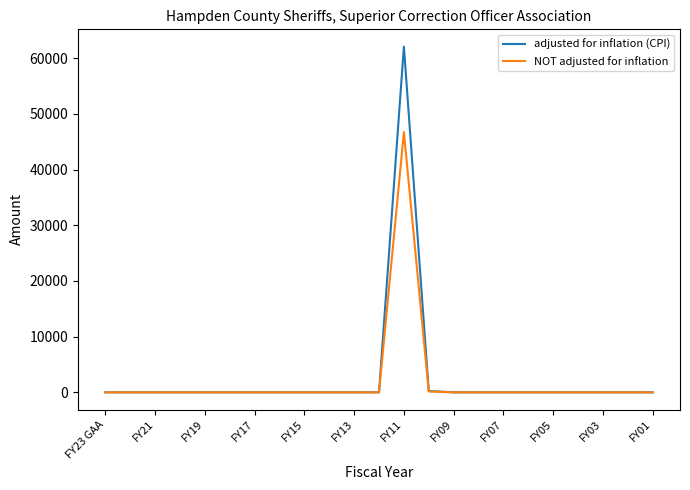

Which series has the largest range (max minus min)?

adjusted for inflation (CPI)